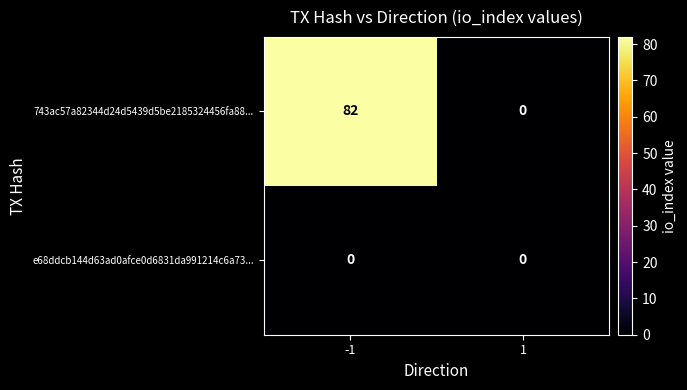

Is it true that 743ac57a82344d24d5439d5be2185324456fa88... equals 0 at 1?

True